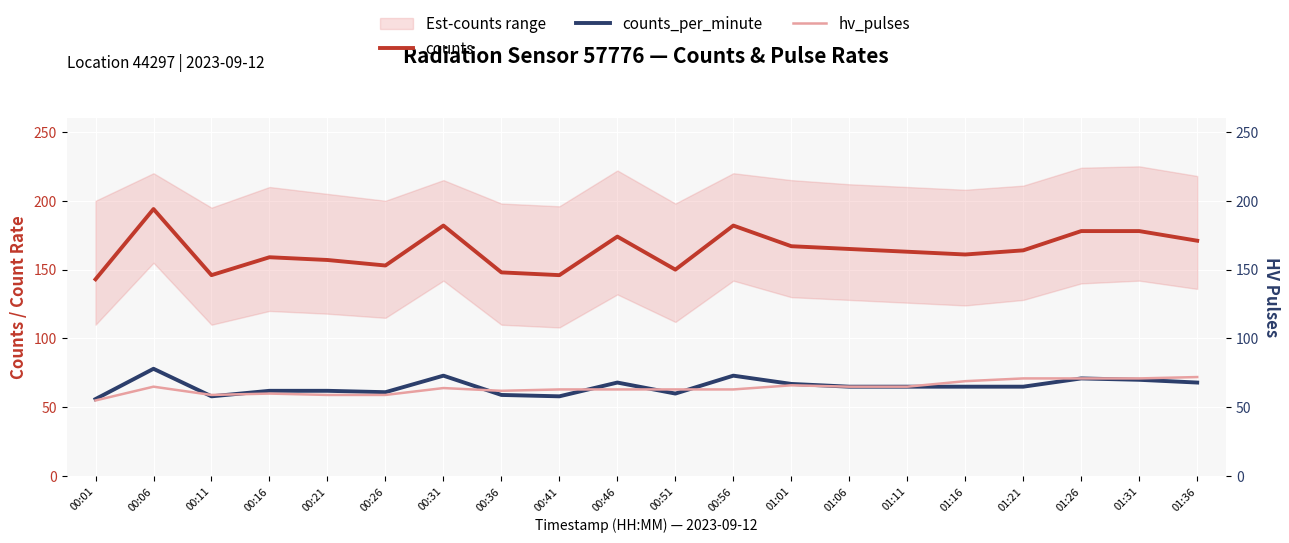

Rank the series at 00:46 from lowest to highest value.

hv_pulses, counts_per_minute, counts